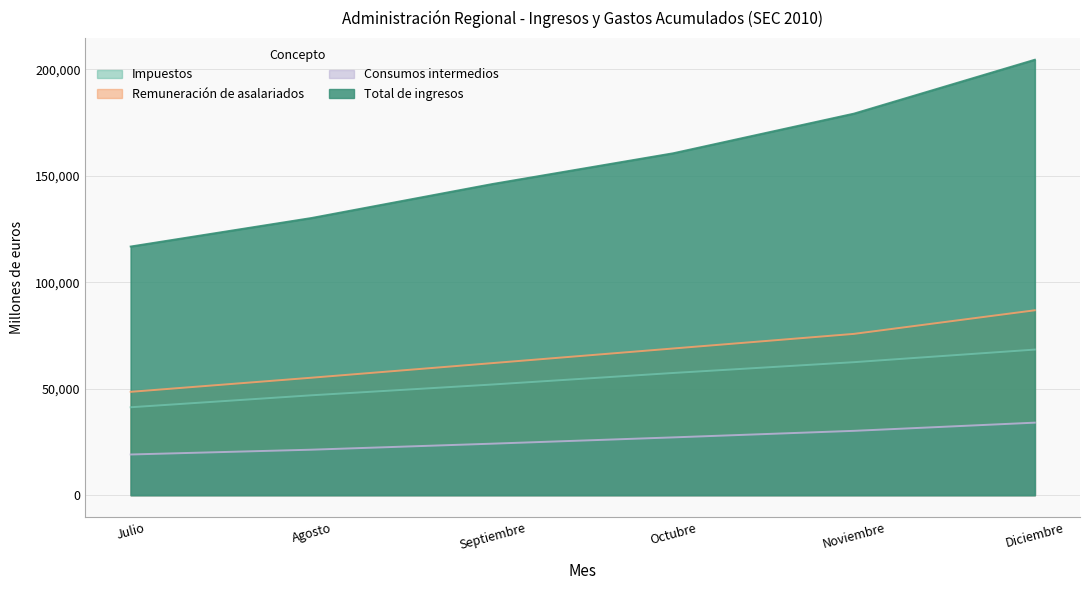

Does the chart have visible grid lines?

Yes